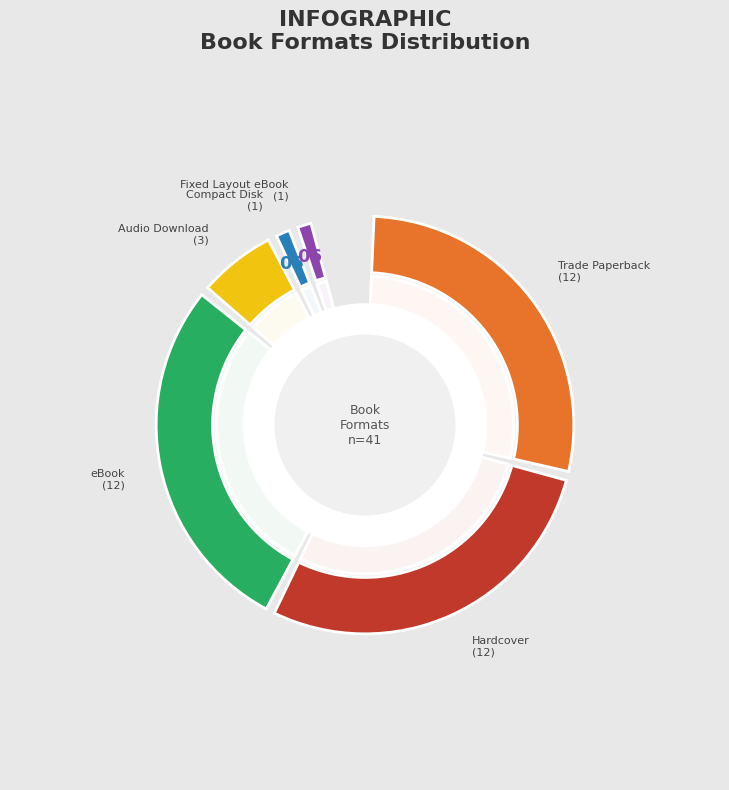

What percentage is the Hardcover slice, to the nearest percent?

29%